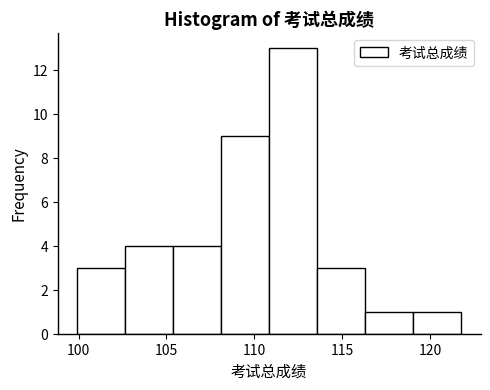

Reading left to right, transcribe this chart: for each bar, give the range it covers on the x-axis and its height. Neither the bar edges nor the heights are printed on the chart, so give them approximately, as read against the axes.

100.0 to 102.5: 3
102.5 to 105.5: 4
105.5 to 108.0: 4
108.0 to 111.0: 9
111.0 to 113.5: 13
113.5 to 116.5: 3
116.5 to 119.0: 1
119.0 to 122.0: 1